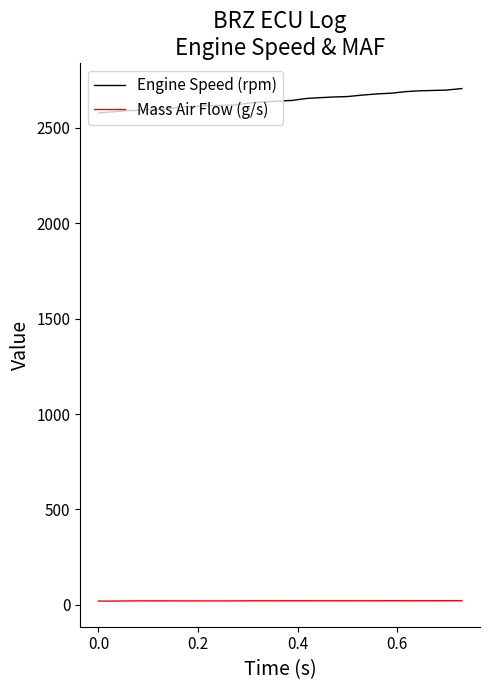

True or false: Engine Speed (rpm) and Mass Air Flow (g/s) cross at least once.

False